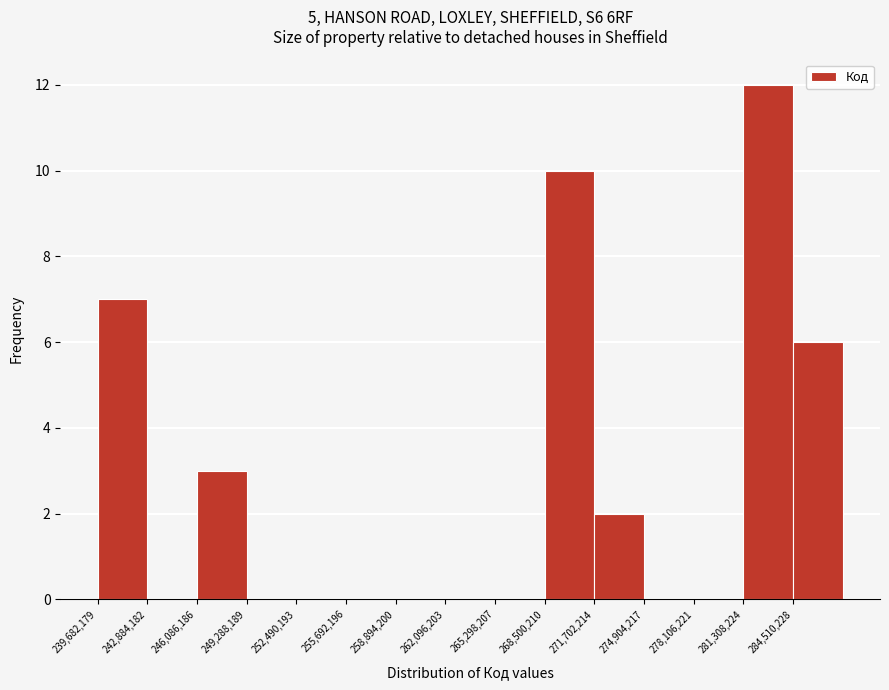

Over which range of the x-axis is the bar tallest?

281500000 to 284500000